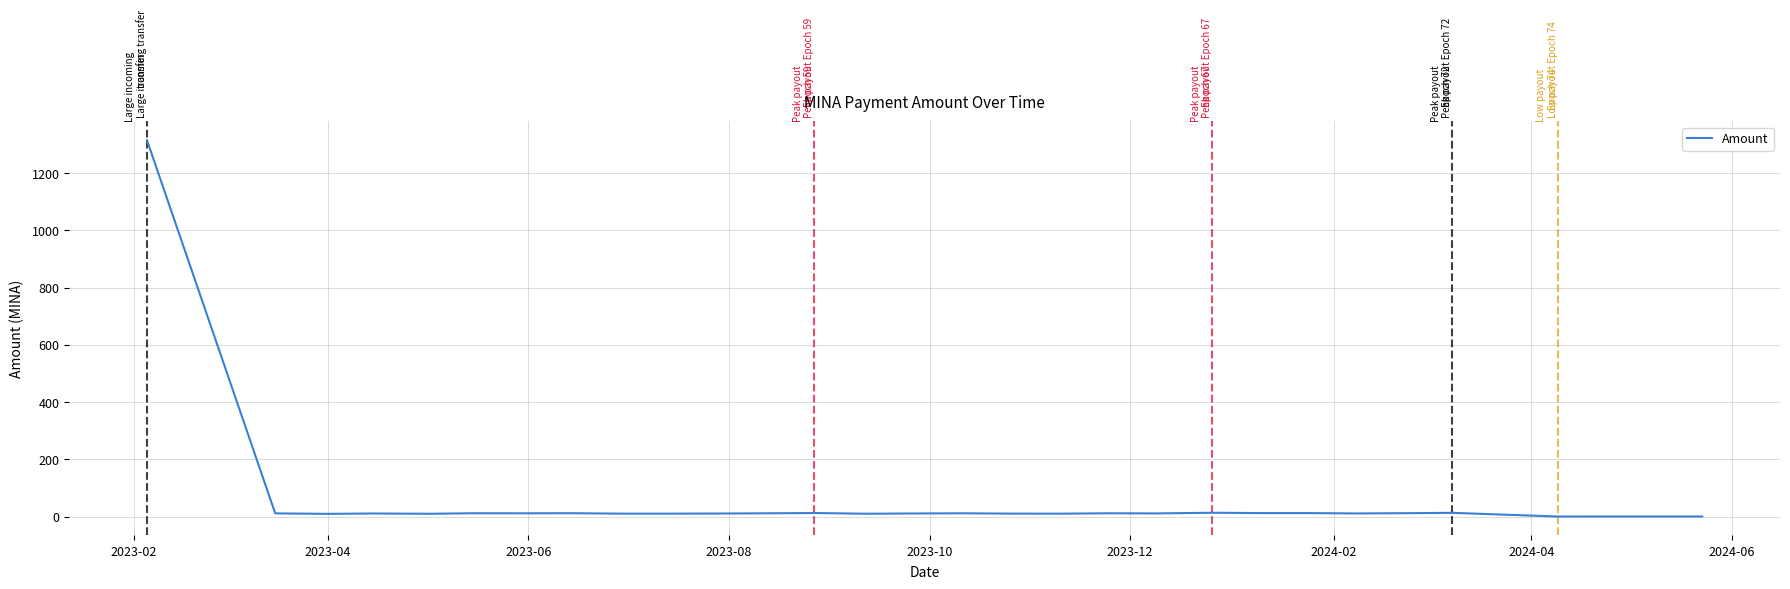

What is the maximum value shown in the chart?

1314.5